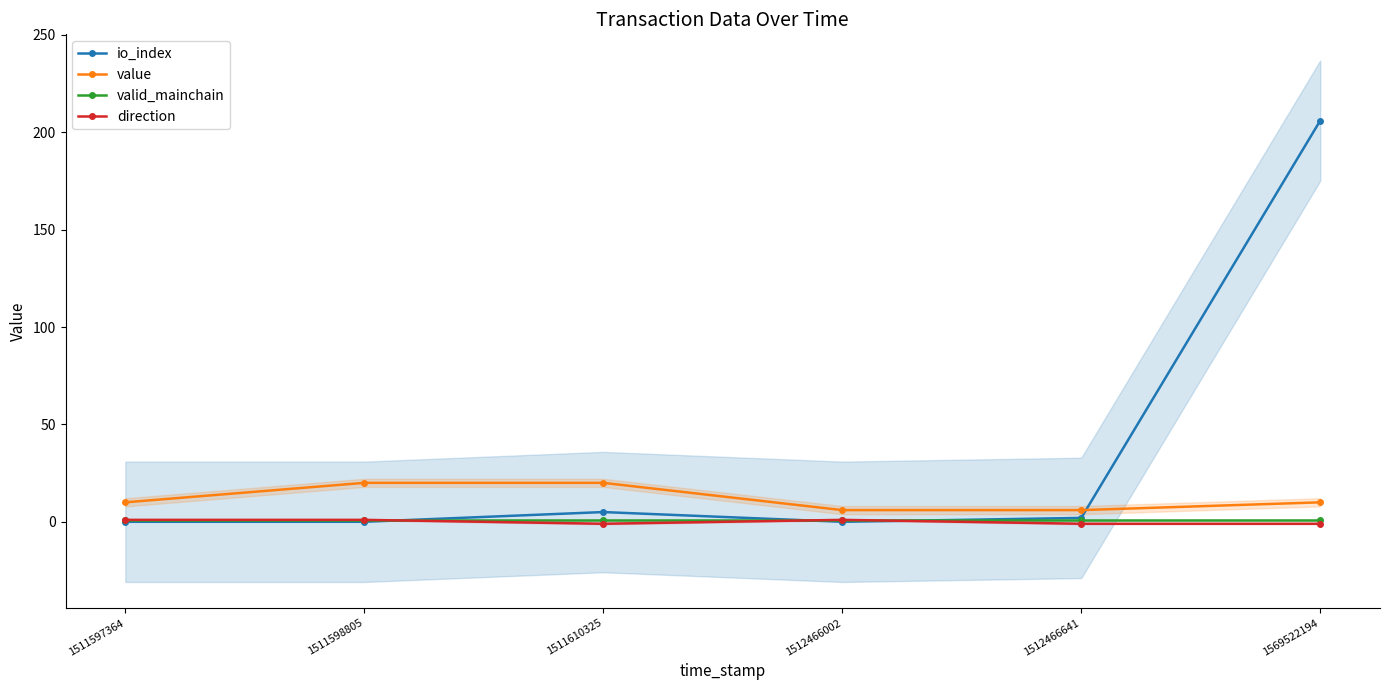

True or false: valid_mainchain and direction intersect in this chart.

False